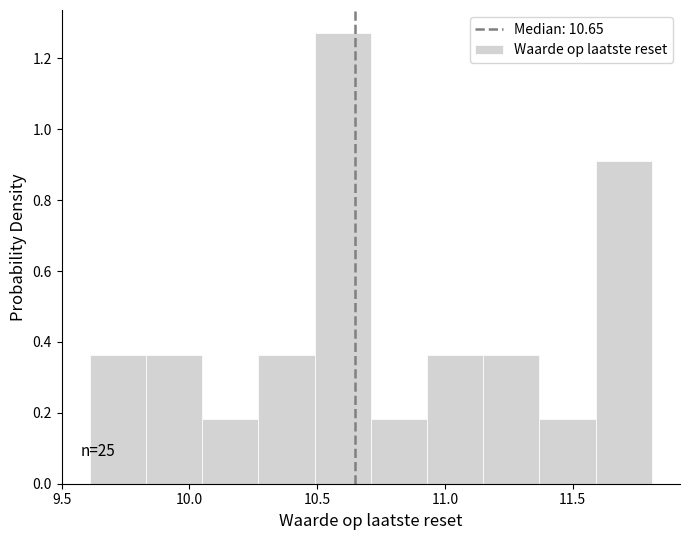

Over which range of the x-axis is the bar tallest?

10.49 to 10.71